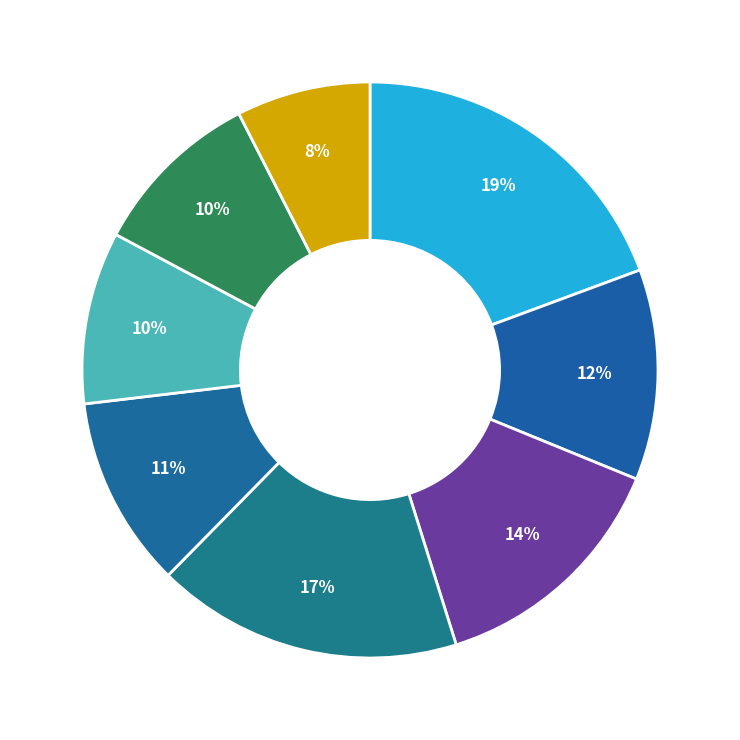

Which category has the smallest portion of the pie?

MEPHYTO